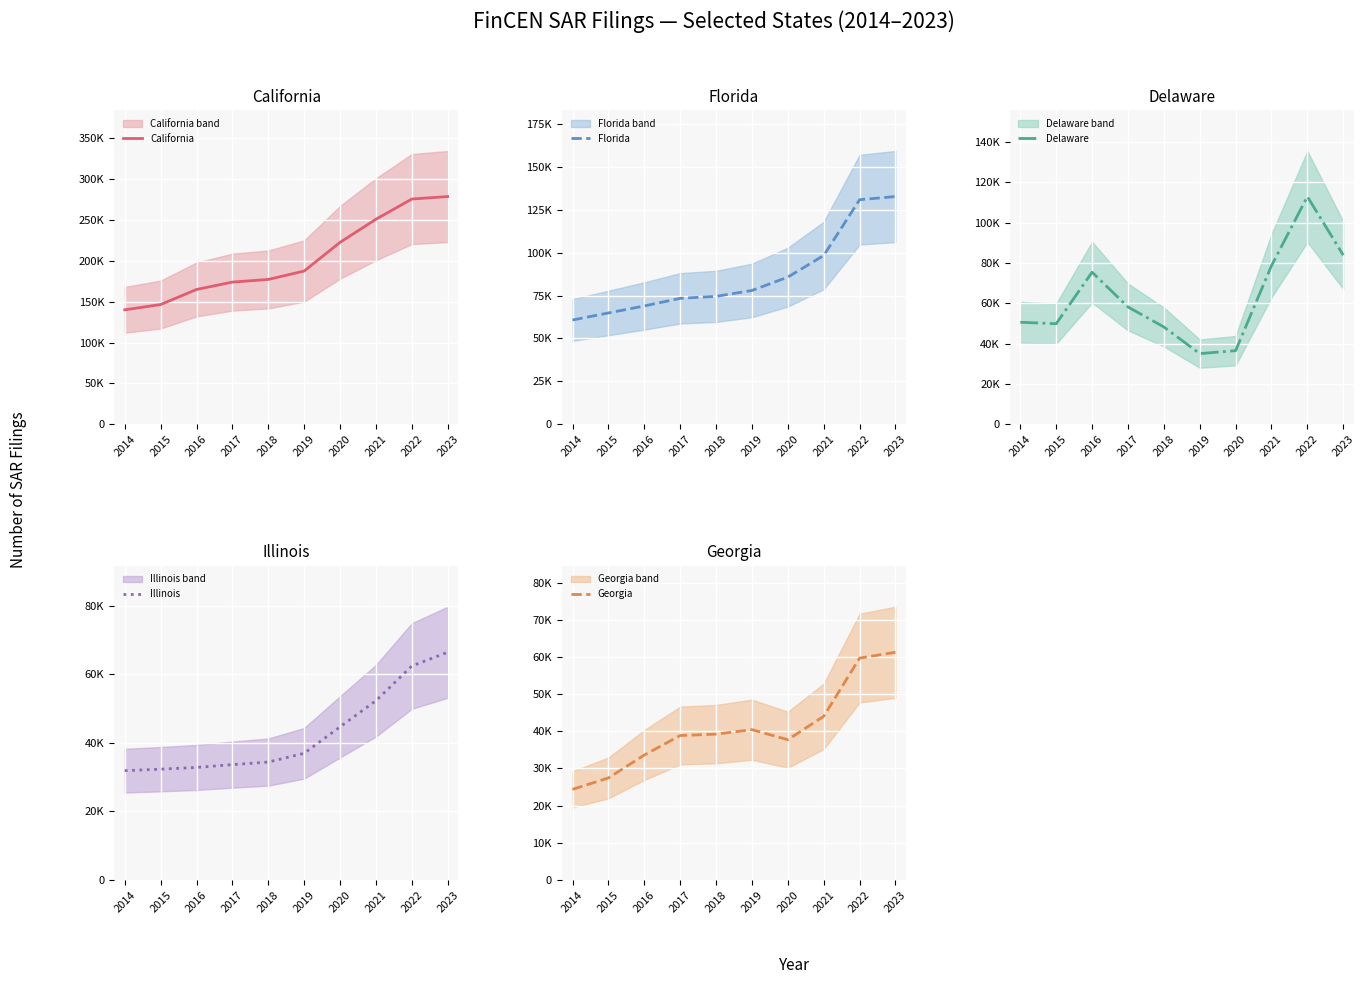

True or false: Florida and Georgia intersect in this chart.

False